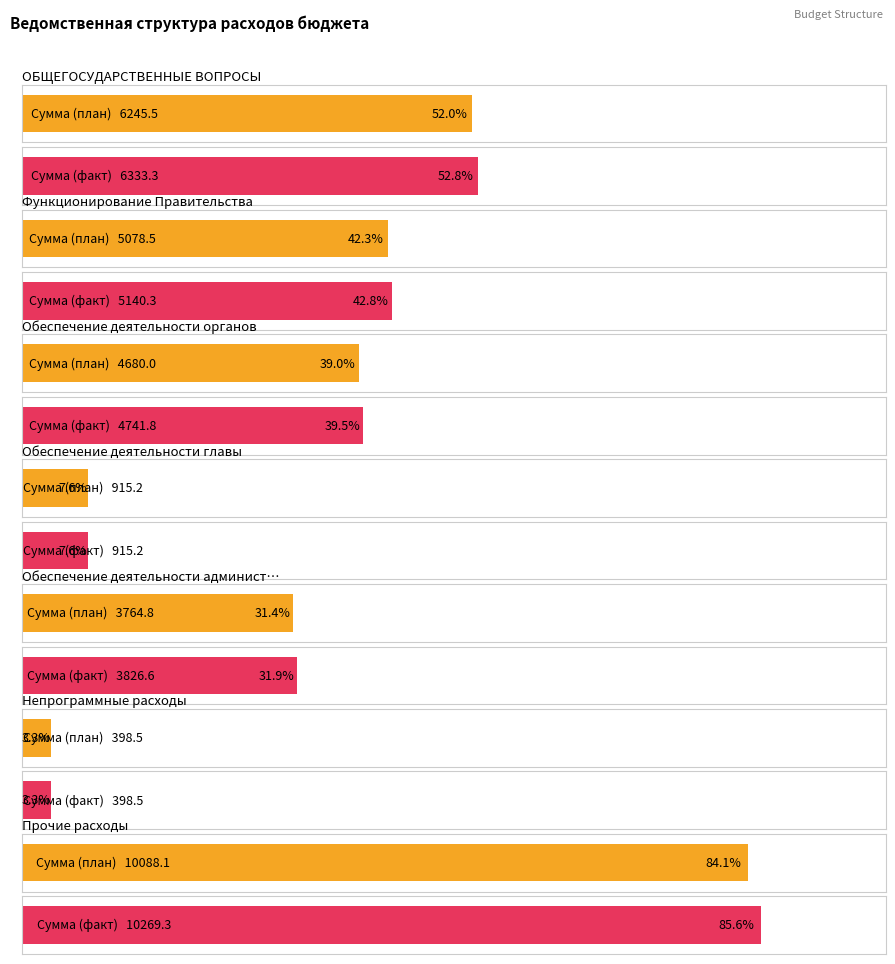

Where is Сумма (fact) nearest to the value 5333?

Функционирование Правительства